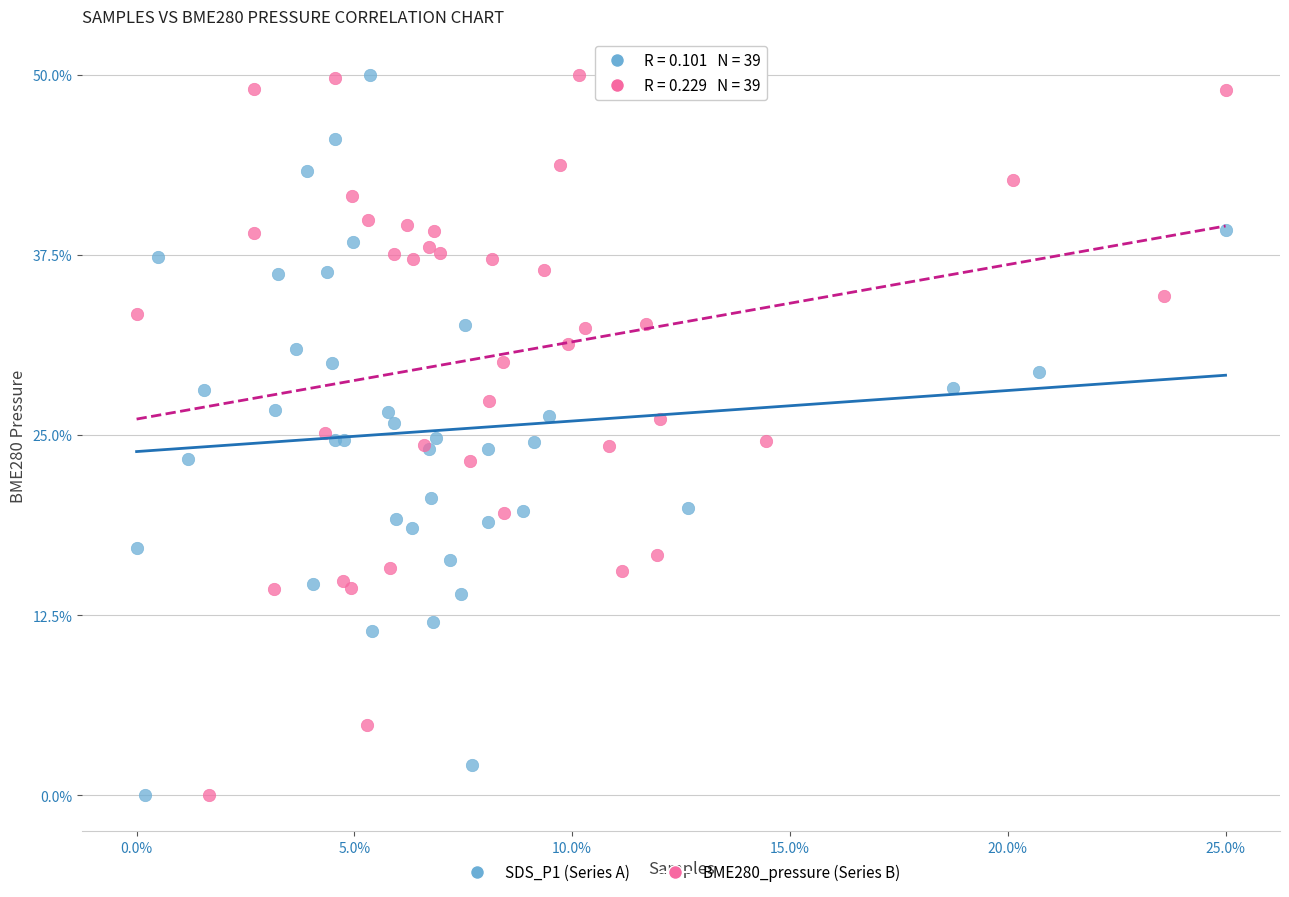

What are all the series names shown in the legend?

SDS_P1 (Series A), BME280_pressure (Series B)